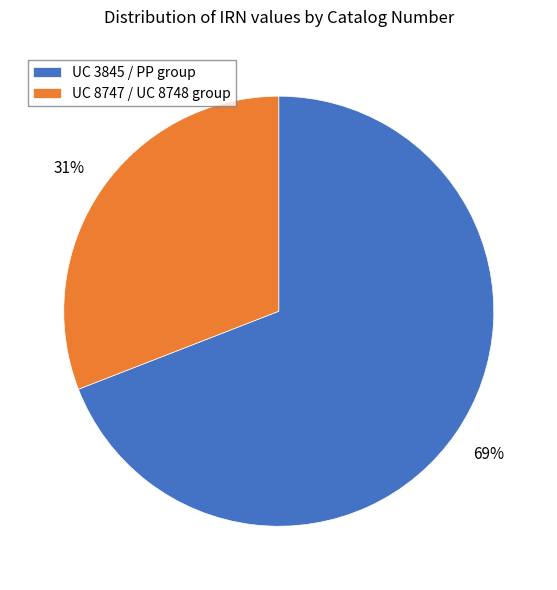

Is the sum of UC 8747 / UC 8748 group and UC 3845 / PP group greater than half?

Yes